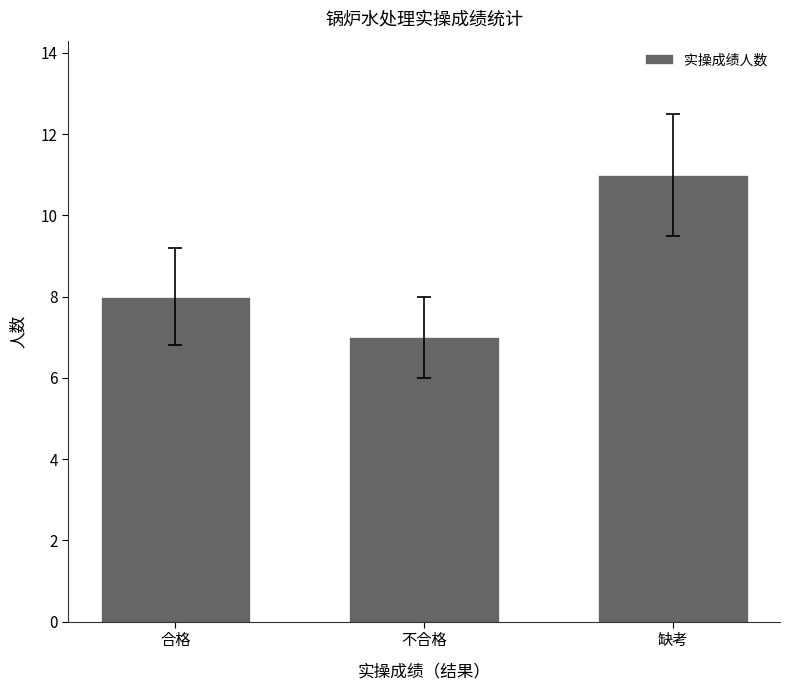

Count the number of data series in this chart.

1